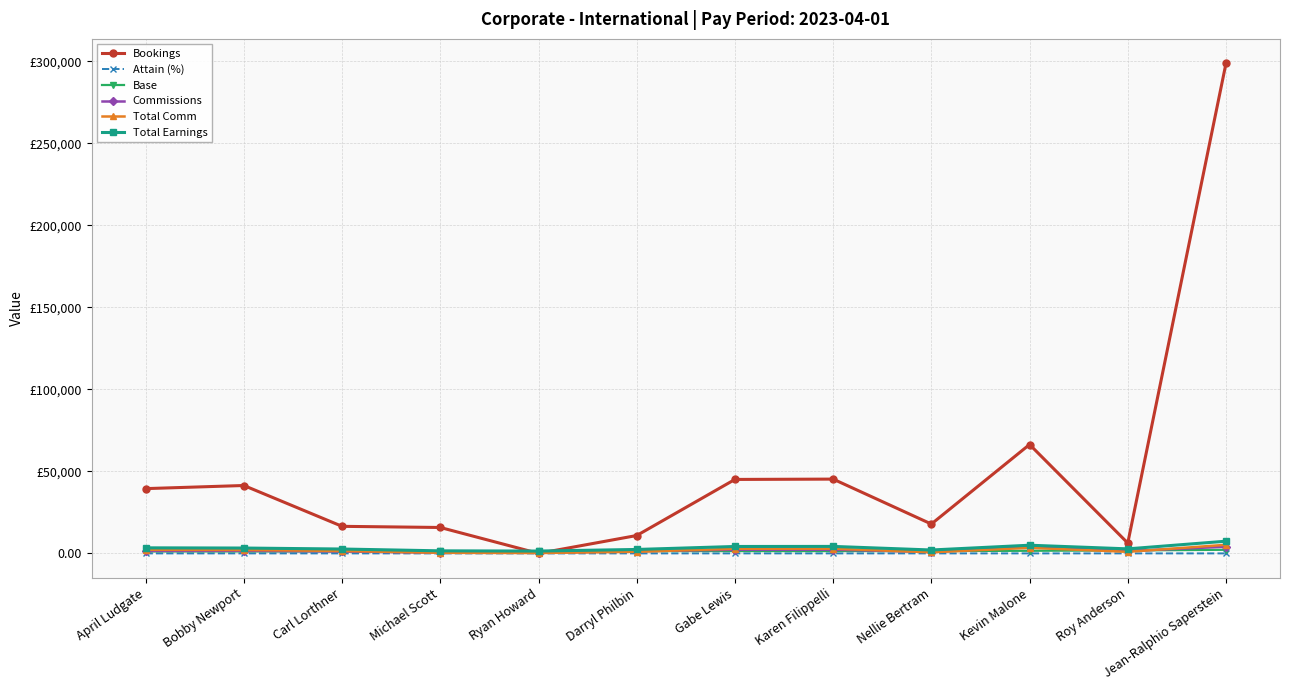

What are all the series names shown in the legend?

Bookings, Attain (%), Base, Commissions, Total Comm, Total Earnings